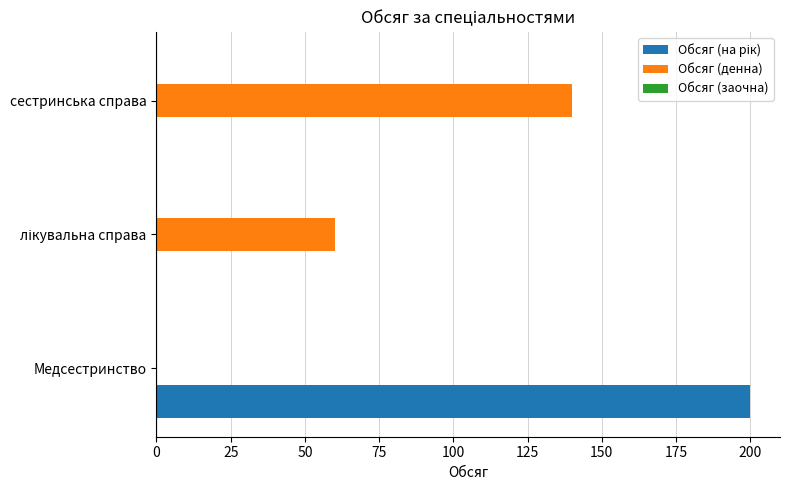

At which label does Обсяг (денна) reach its peak?

сестринська справа